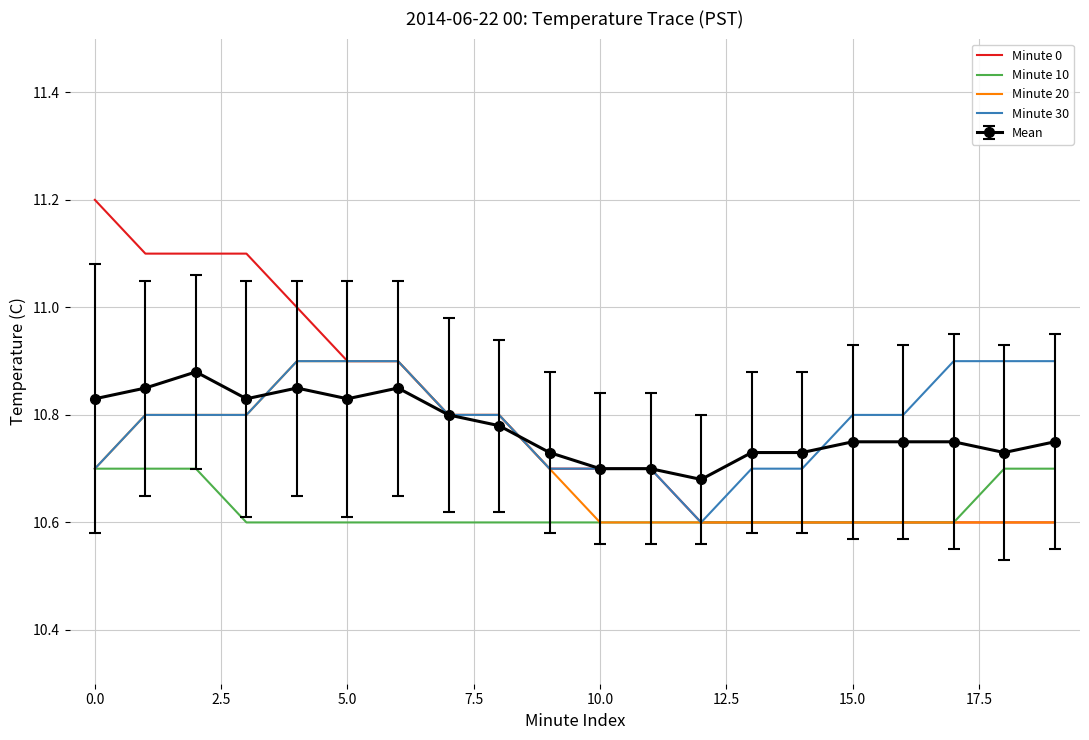

What are all the series names shown in the legend?

Minute 0, Minute 10, Minute 20, Minute 30, Mean